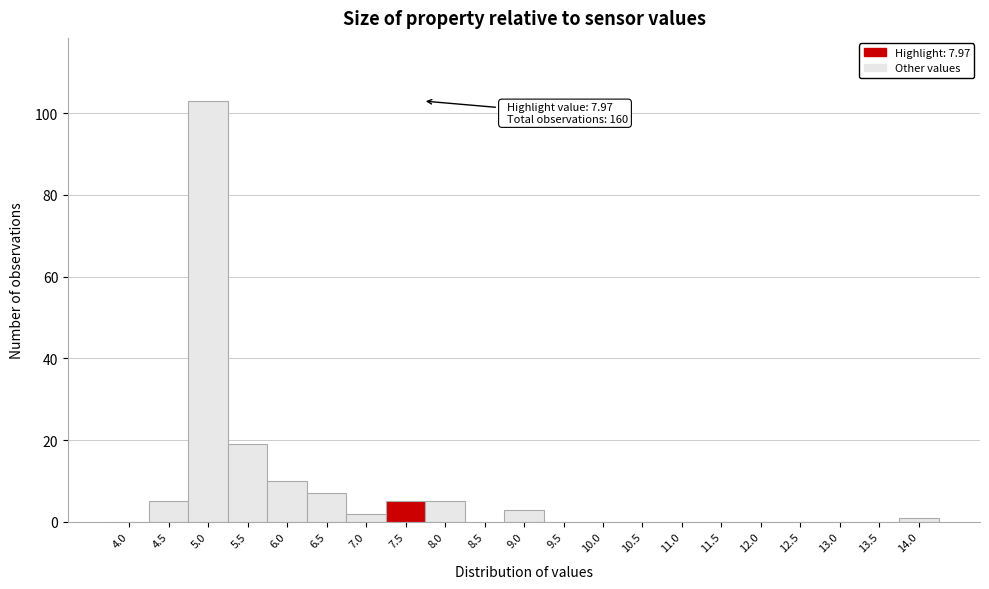

Reading left to right, what are all the values shown in this chart?

4.0=0	4.5=5	5.0=103	5.5=19	6.0=10	6.5=7	7.0=2	7.5=5	8.0=5	8.5=0	9.0=3	9.5=0	10.0=0	10.5=0	11.0=0	11.5=0	12.0=0	12.5=0	13.0=0	13.5=0	14.0=1